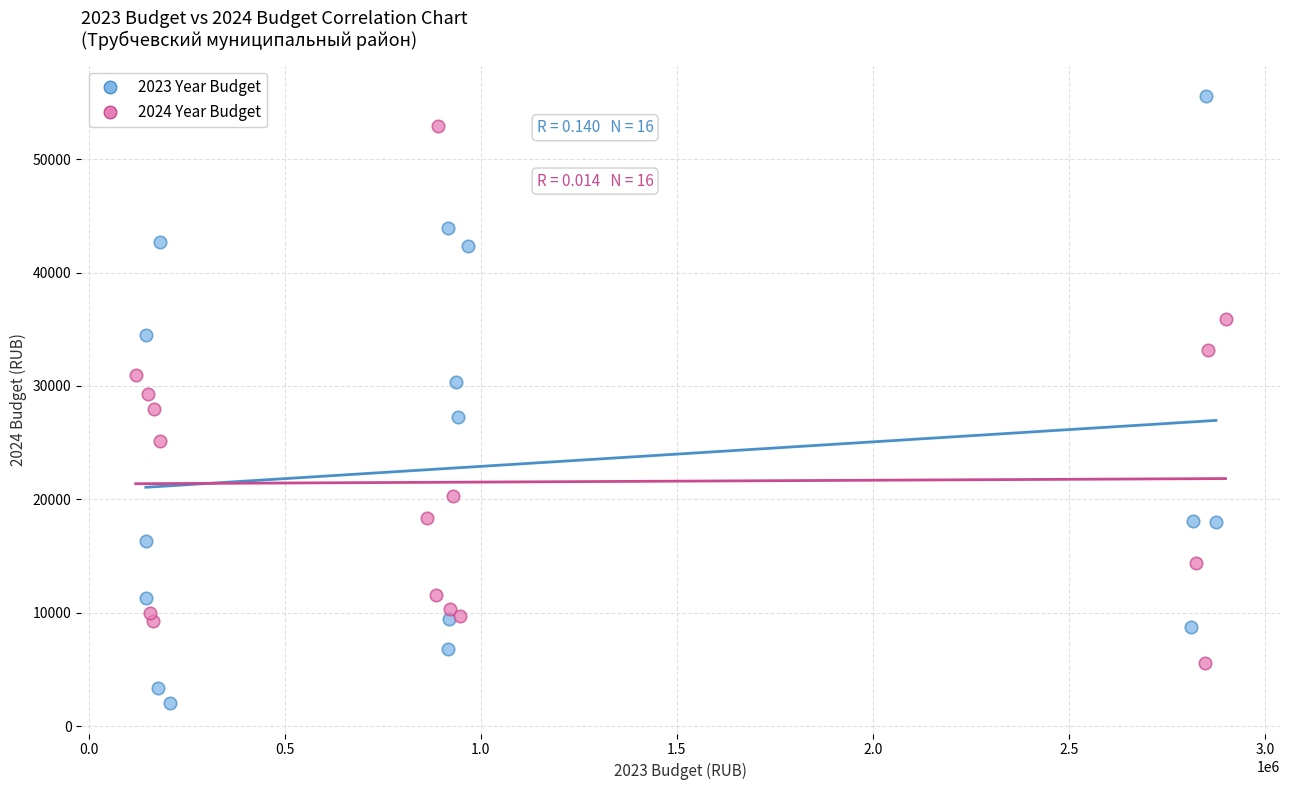

Which series reaches the maximum Y coordinate?

2023 Year Budget